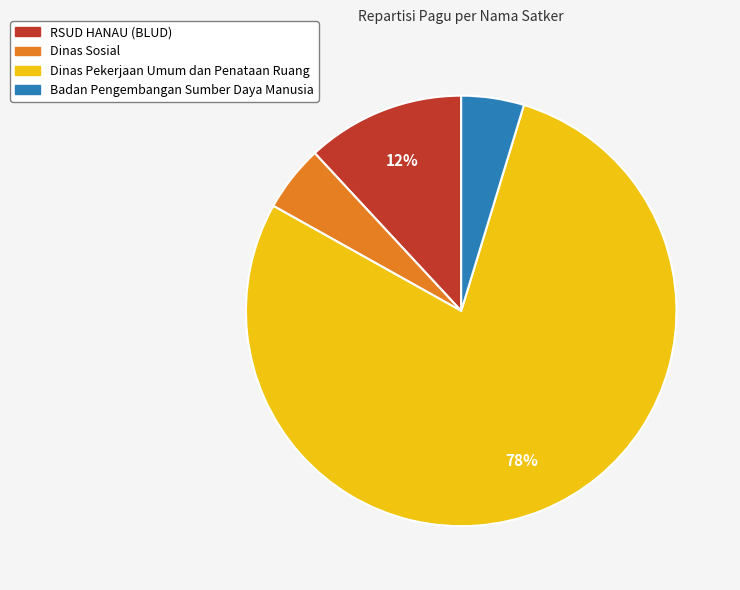

Is there any slice that represents more than half of the pie?

Yes